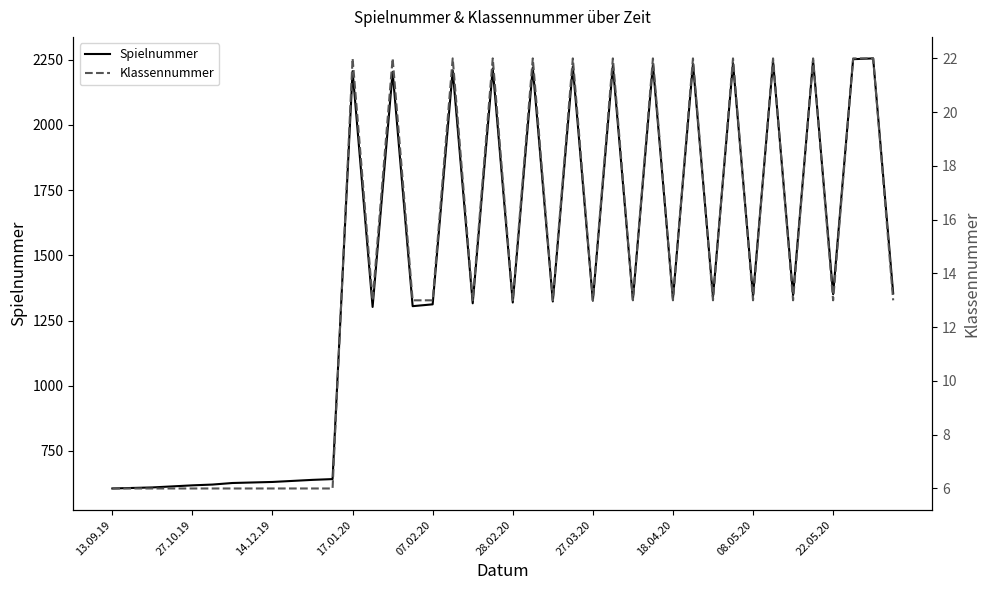

What is the greatest value displayed?

2255